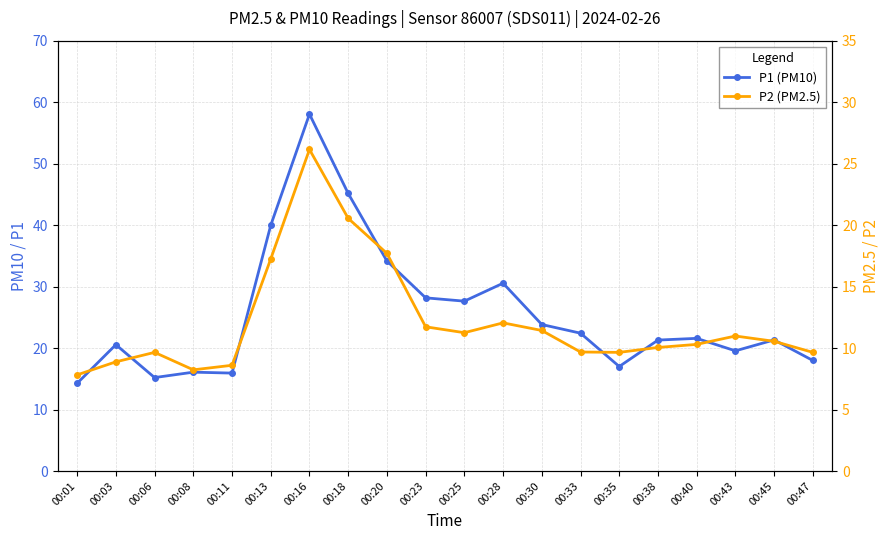

What is the difference between the second highest and second lowest values in the P1 (PM10) series?

29.9